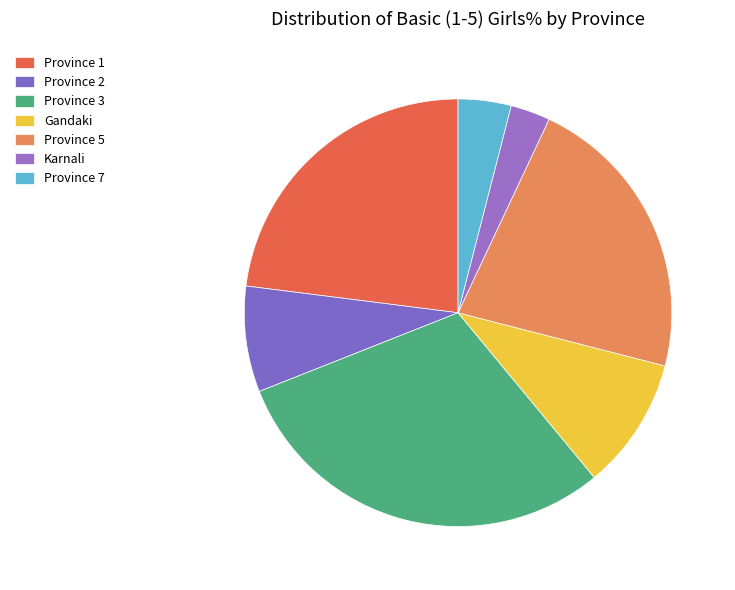

Is there a majority slice in this chart?

No